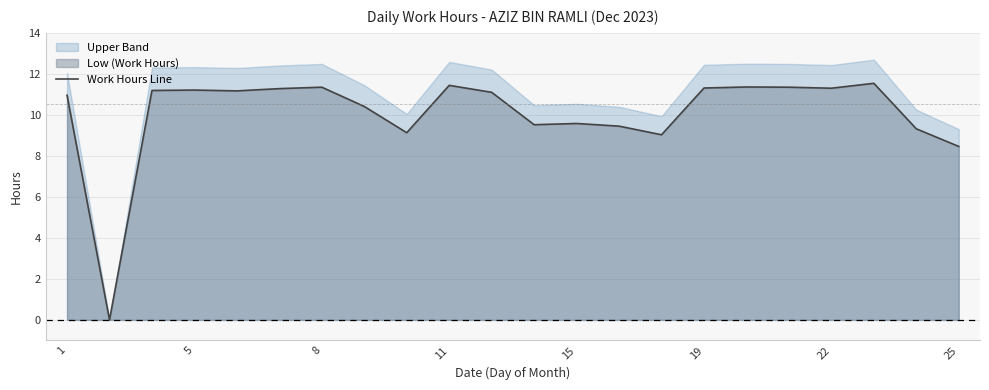

What is the value of the 8th point from the left?

10.4